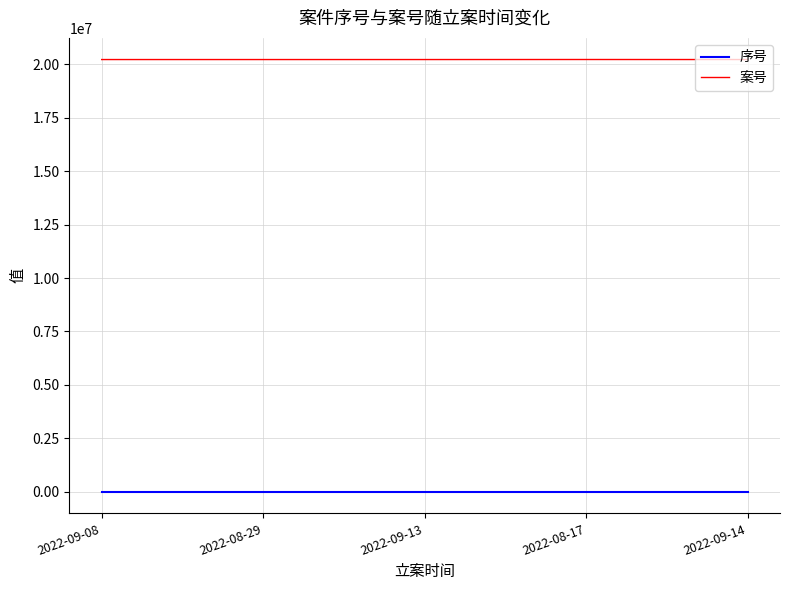

Is the value of 序号 at 2022-08-29 greater than the value of 案号 at 2022-09-14?

No